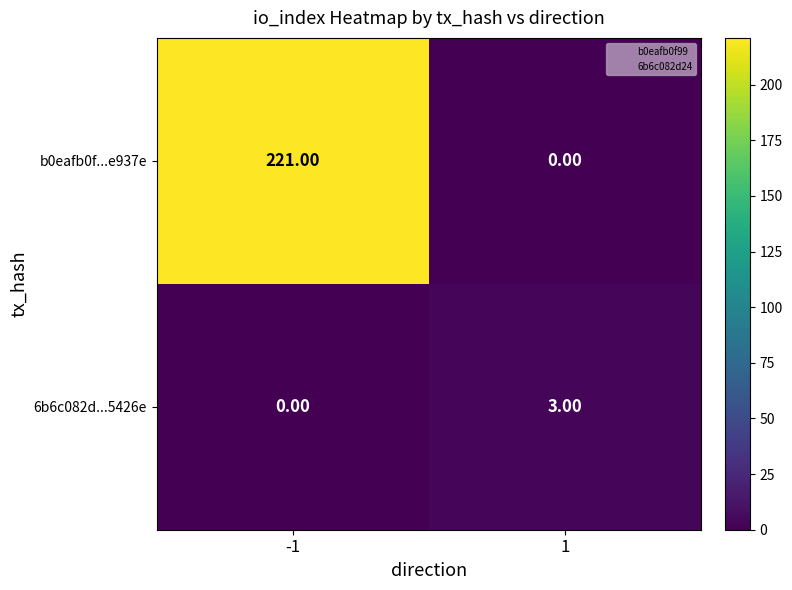

Rank the series at 1 from lowest to highest value.

b0eafb0f...e937e, 6b6c082d...5426e